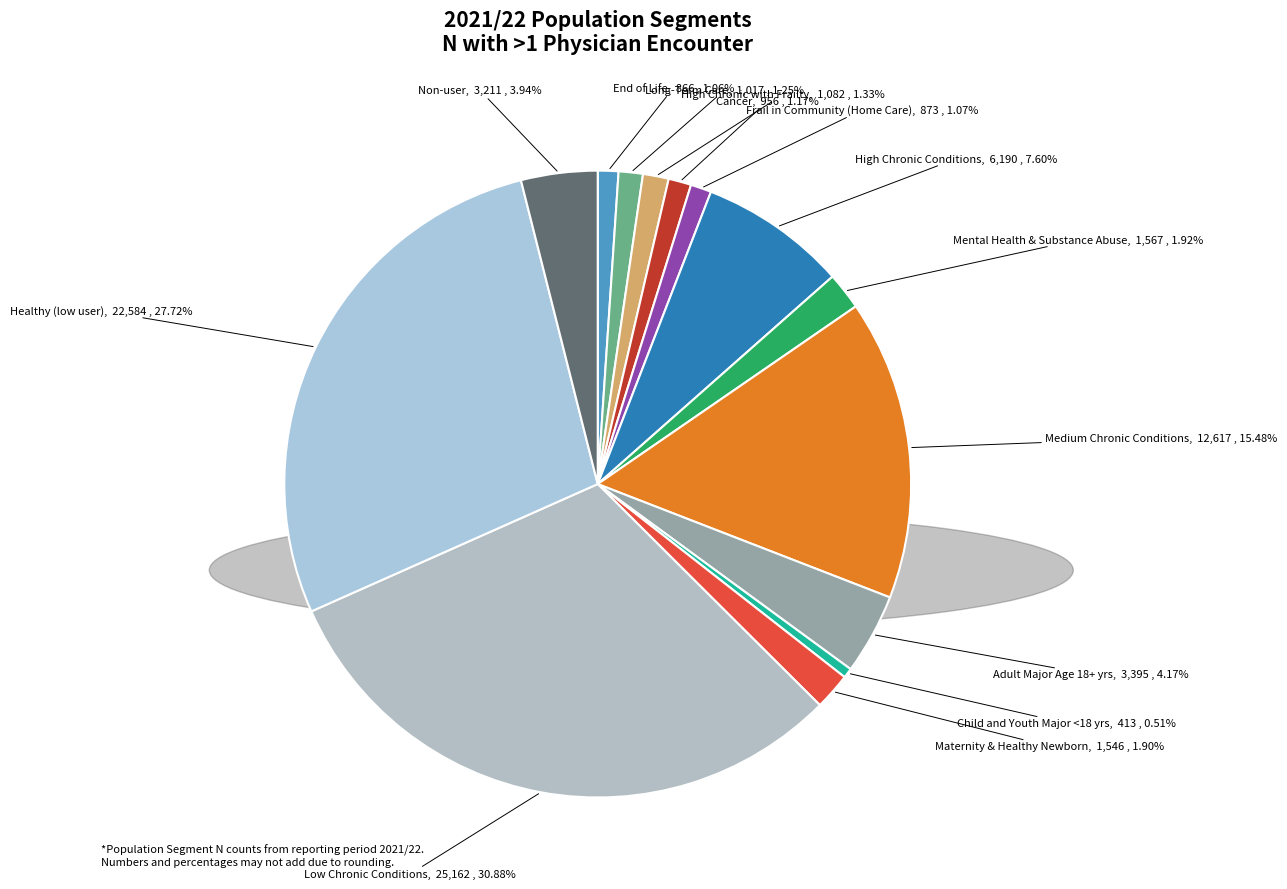

How many slices are in this pie chart?

14